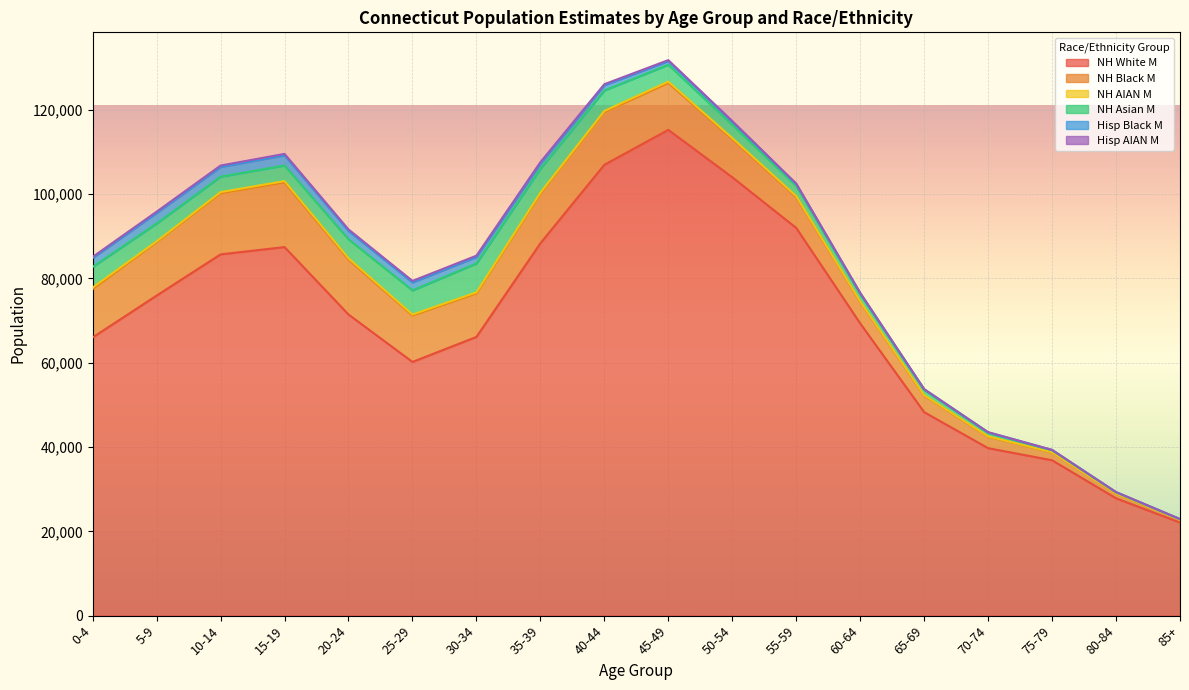

True or false: NH AIAN M has a value of 199 at 5-9.

True